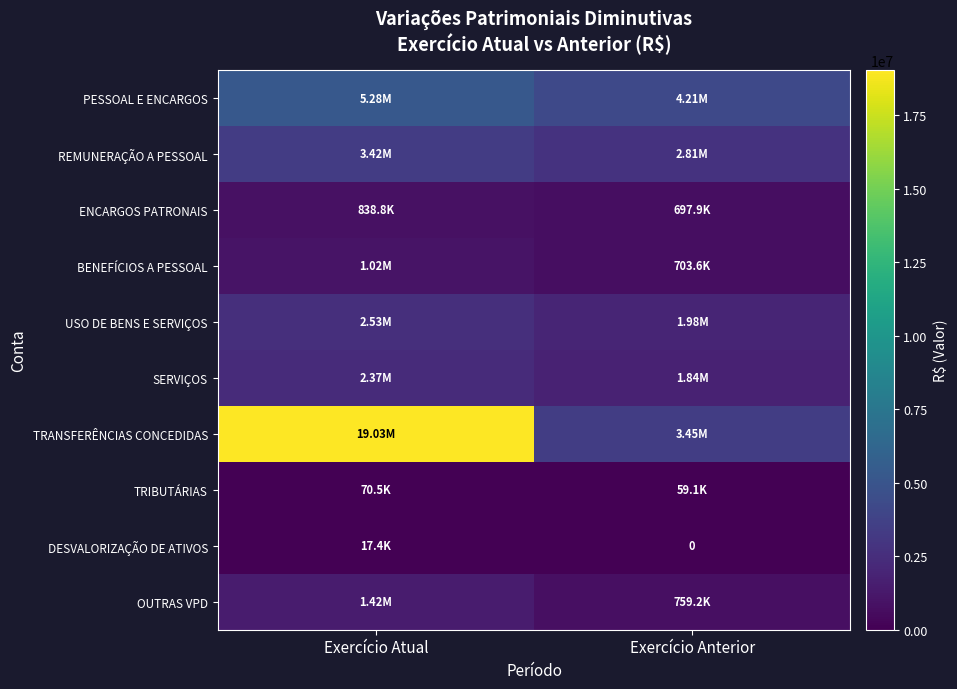

Is the value of ENCARGOS PATRONAIS at Exercício Atual greater than the value of BENEFÍCIOS A PESSOAL at Exercício Anterior?

Yes